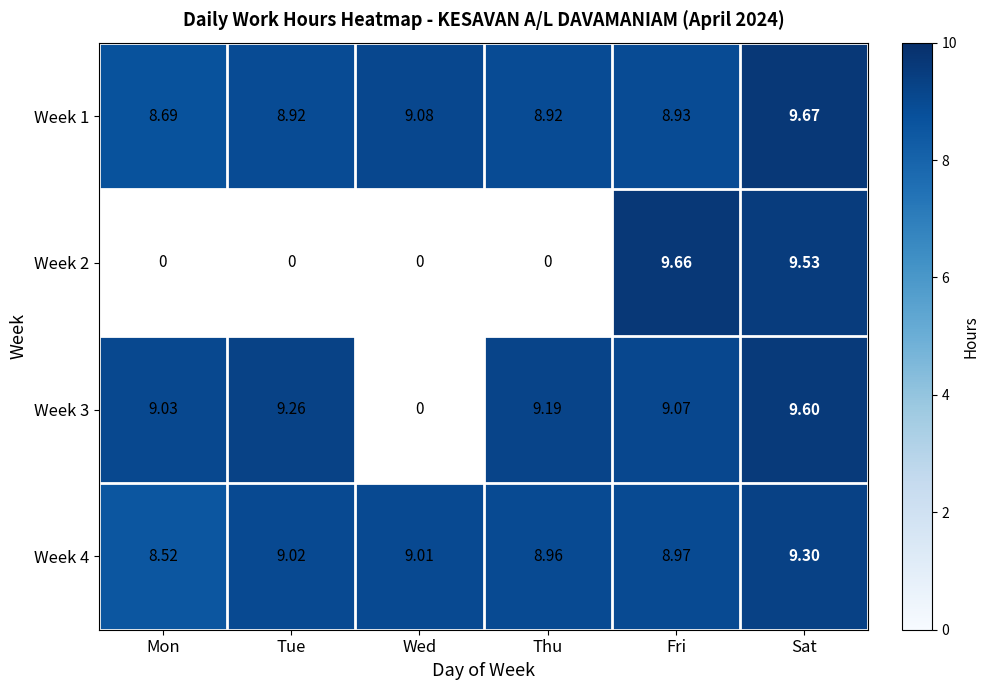

List the series in order of their peak value, highest first.

Week 1, Week 2, Week 3, Week 4